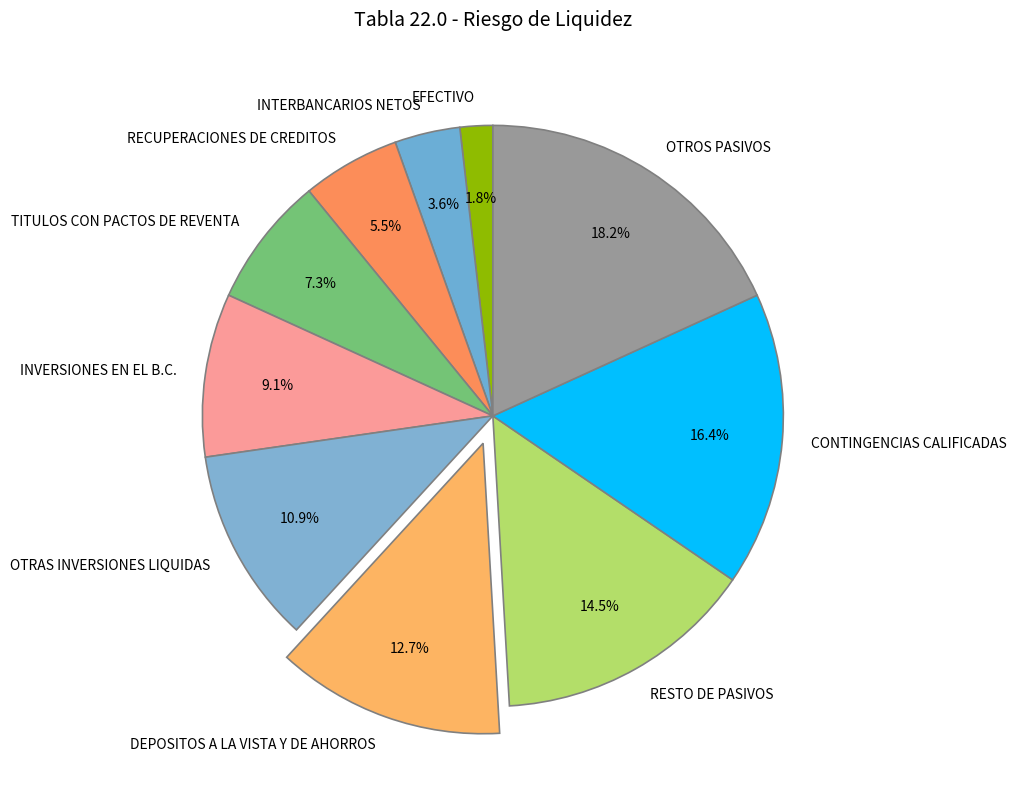

How many slices are in this pie chart?

10